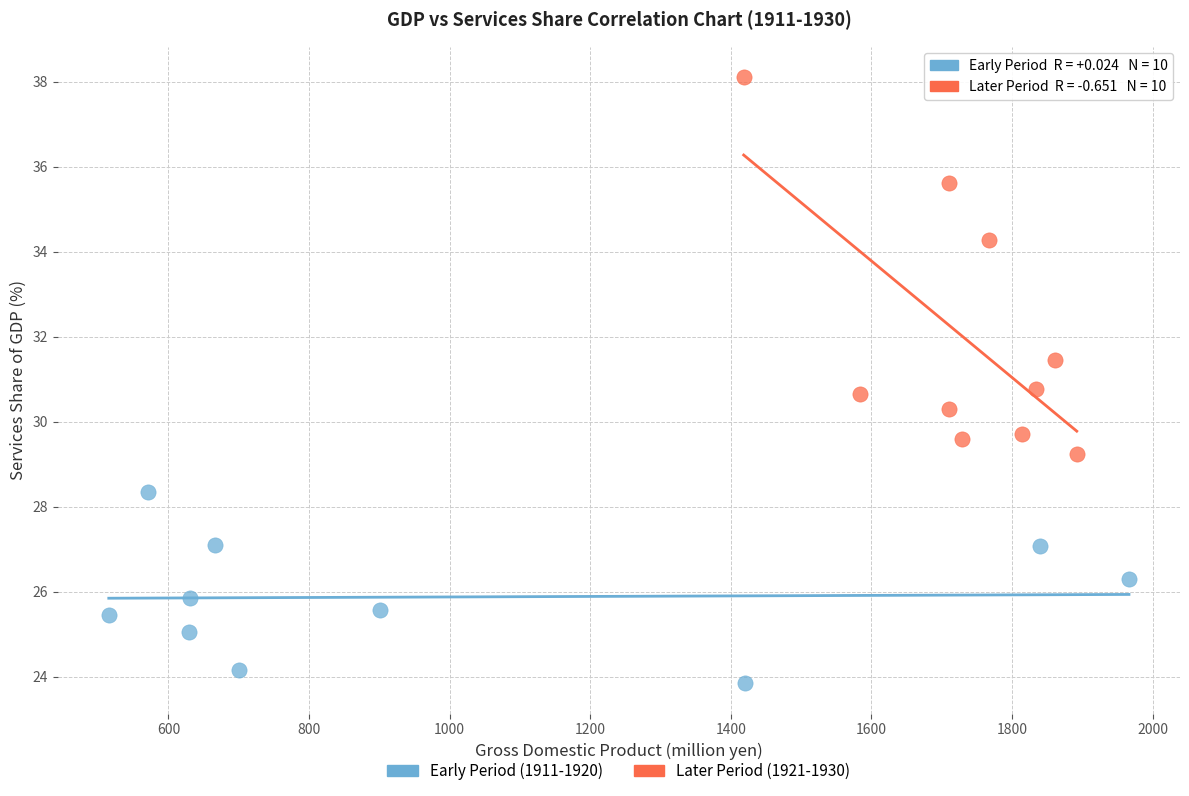

Which series contains the lowest Y value?

Early Period (1911-1920)